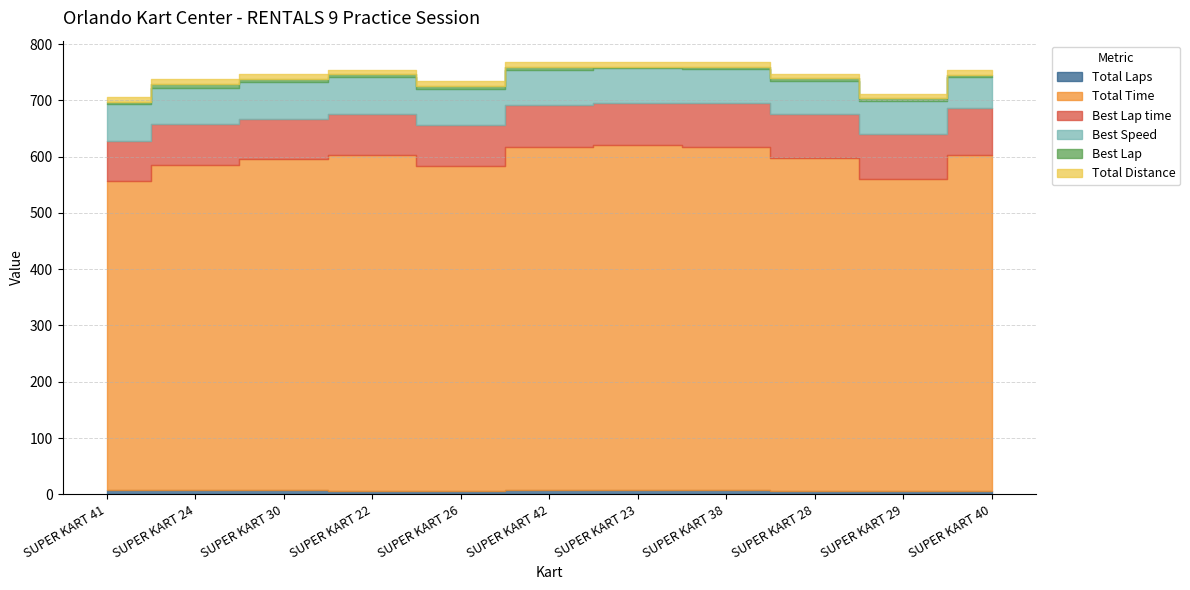

Reading right to left, extract all data points from this chart.

Total Laps: SUPER KART 40=6.0	SUPER KART 29=6.0	SUPER KART 28=6.0	SUPER KART 38=7.0	SUPER KART 23=7.0	SUPER KART 42=7.0	SUPER KART 26=6.0	SUPER KART 22=6.0	SUPER KART 30=7.0	SUPER KART 24=7.0	SUPER KART 41=7.0
Total Time: SUPER KART 40=596.7	SUPER KART 29=554.5	SUPER KART 28=590.7	SUPER KART 38=610.8	SUPER KART 23=613.0	SUPER KART 42=609.9	SUPER KART 26=576.7	SUPER KART 22=597.5	SUPER KART 30=587.9	SUPER KART 24=578.8	SUPER KART 41=549.6
Best Lap time: SUPER KART 40=83.2	SUPER KART 29=79.8	SUPER KART 28=79.4	SUPER KART 38=76.7	SUPER KART 23=75.2	SUPER KART 42=74.9	SUPER KART 26=73.7	SUPER KART 22=72.6	SUPER KART 30=72.2	SUPER KART 24=71.7	SUPER KART 41=70.3
Best Speed: SUPER KART 40=56.2	SUPER KART 29=58.6	SUPER KART 28=58.9	SUPER KART 38=61.0	SUPER KART 23=62.3	SUPER KART 42=62.5	SUPER KART 26=63.5	SUPER KART 22=64.5	SUPER KART 30=64.9	SUPER KART 24=65.3	SUPER KART 41=66.5
Best Lap: SUPER KART 40=3.0	SUPER KART 29=5.0	SUPER KART 28=4.0	SUPER KART 38=3.0	SUPER KART 23=1.0	SUPER KART 42=4.0	SUPER KART 26=6.0	SUPER KART 22=6.0	SUPER KART 30=6.0	SUPER KART 24=6.0	SUPER KART 41=4.0
Total Distance: SUPER KART 40=7.8	SUPER KART 29=7.8	SUPER KART 28=7.8	SUPER KART 38=9.1	SUPER KART 23=9.1	SUPER KART 42=9.1	SUPER KART 26=7.8	SUPER KART 22=7.8	SUPER KART 30=9.1	SUPER KART 24=9.1	SUPER KART 41=9.1